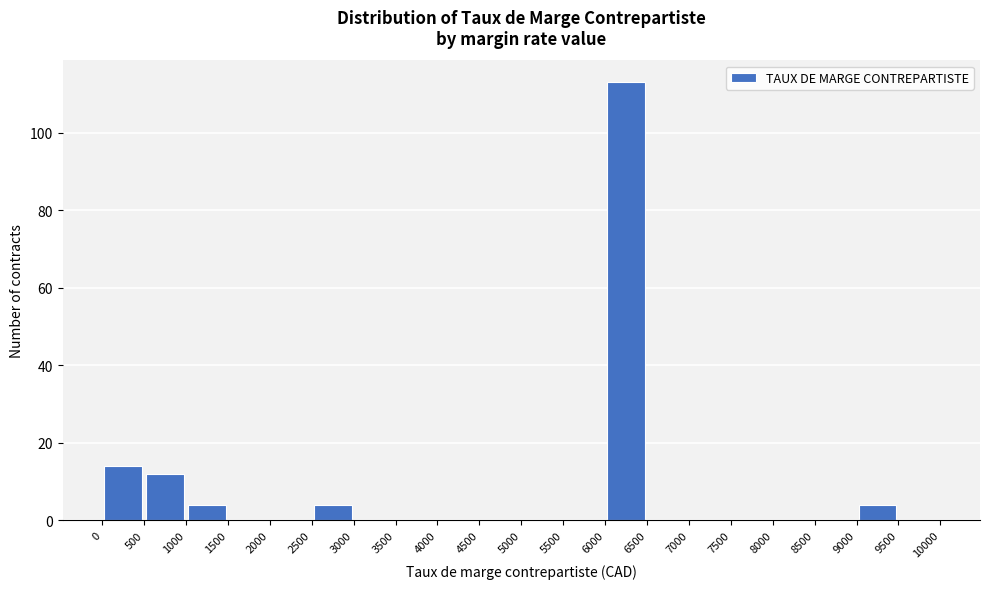

Which range on the x-axis has the tallest bar?

6000 to 6500